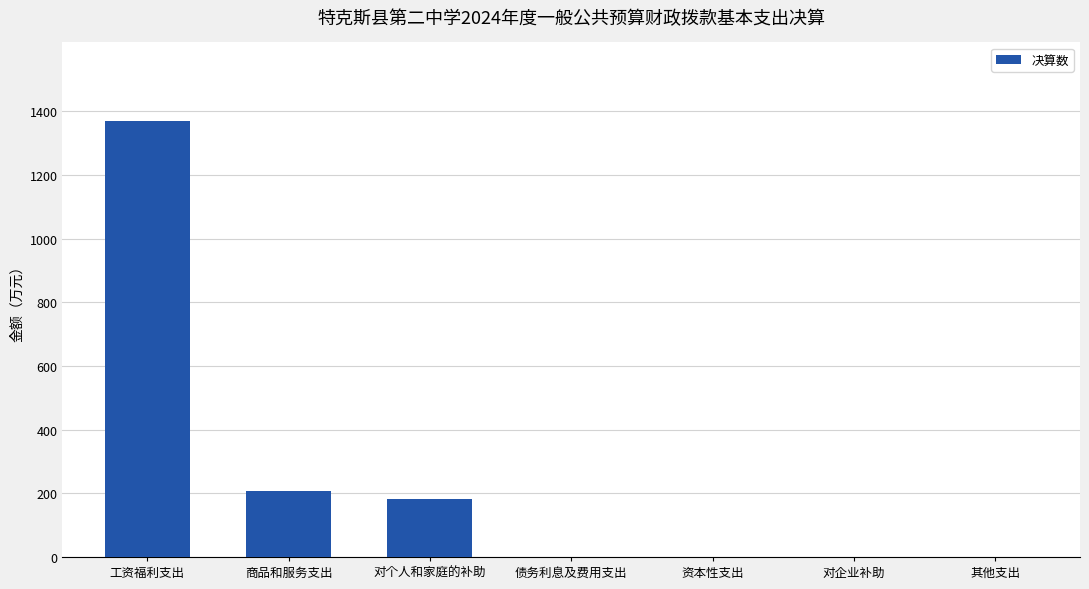

What is the sum of all values?

1756.6